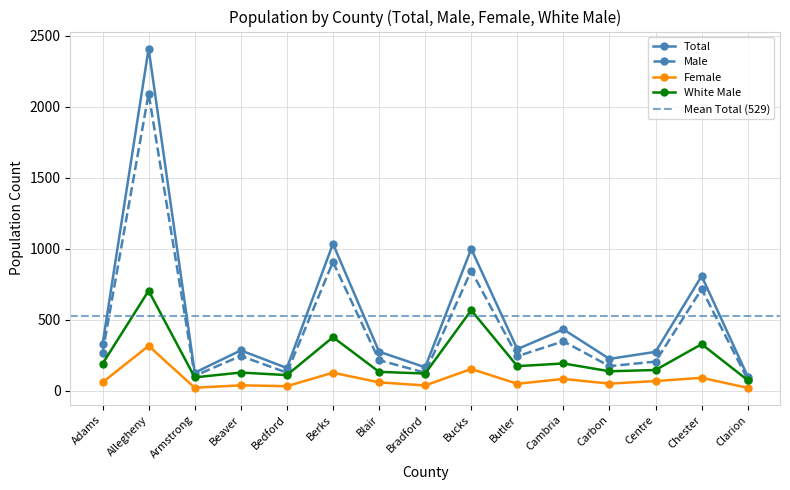

Where is the data nearest to the value 1256?

Berks